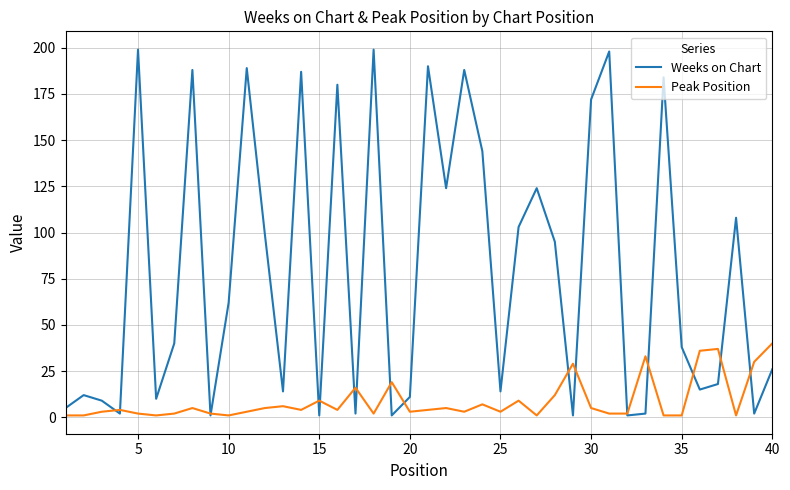

What is the maximum value for Weeks on Chart?

199